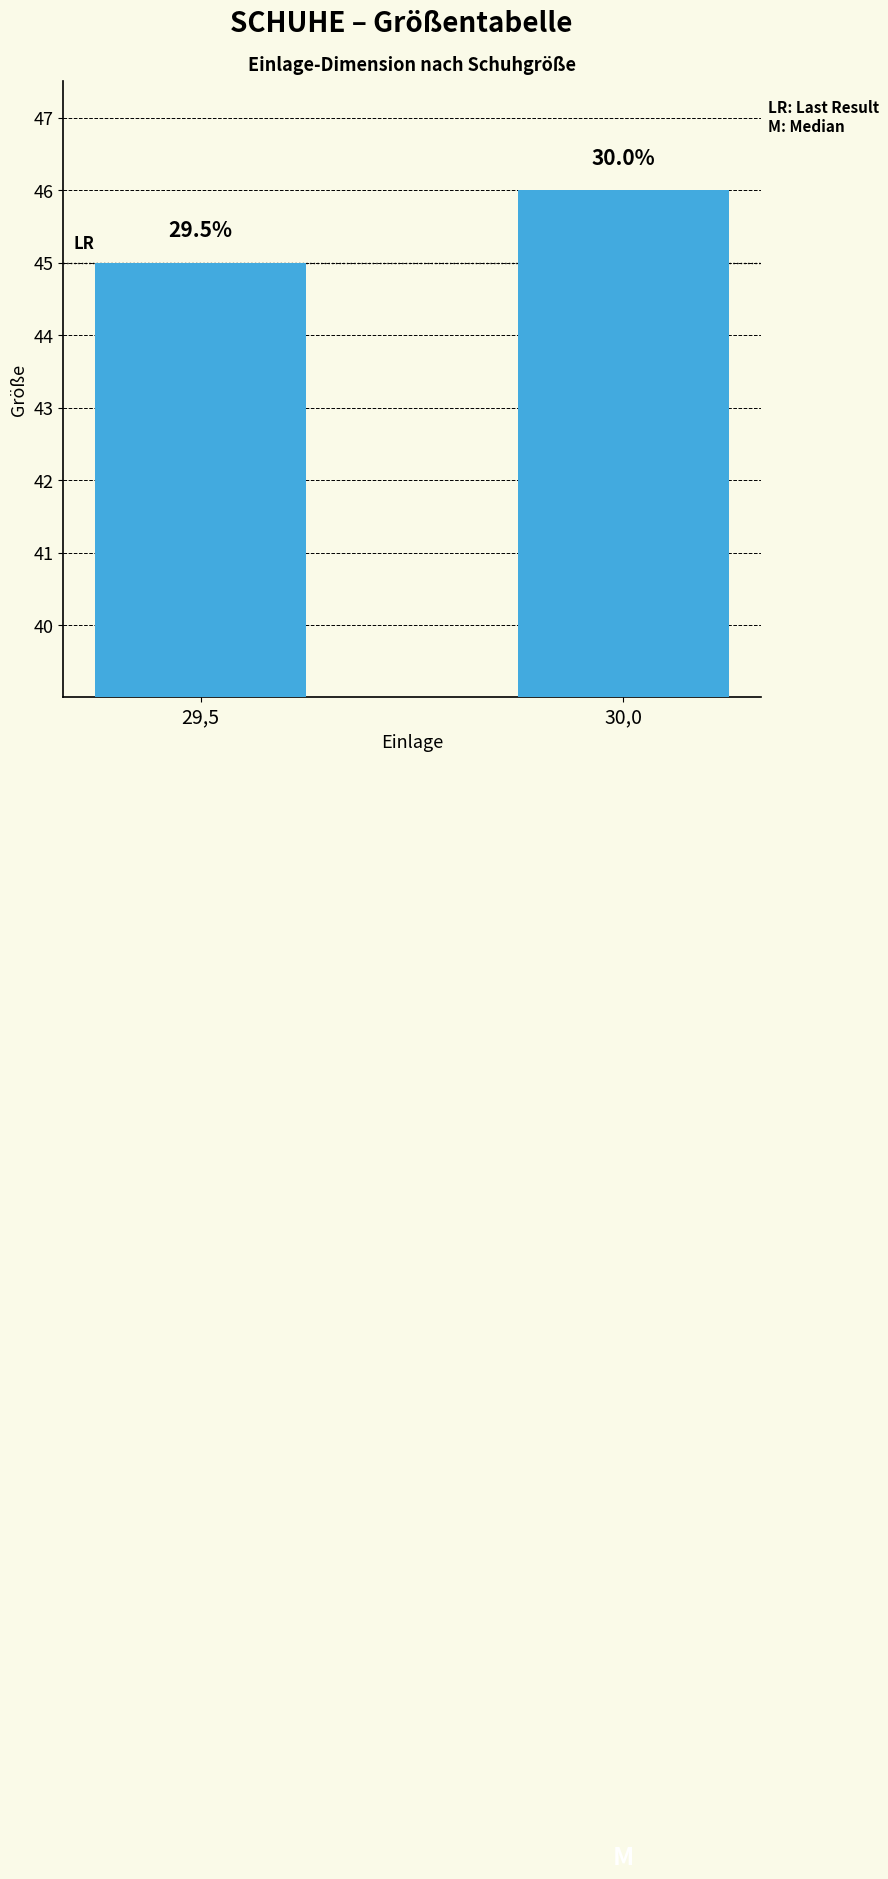

Reading left to right, transcribe all the data shown in this chart.

29,5=45	30,0=46